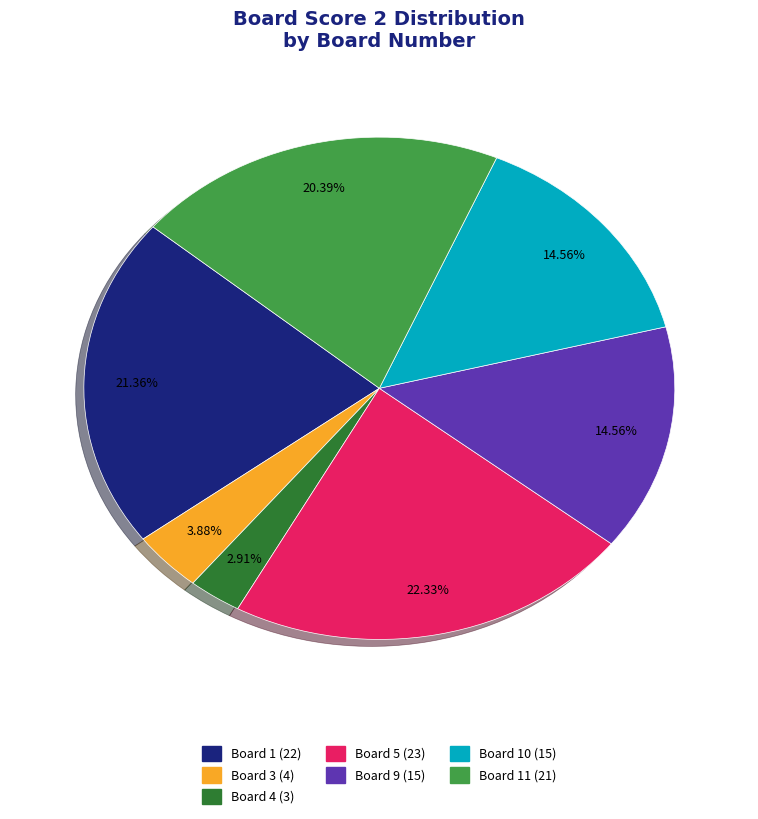

Does any single category account for the majority?

No